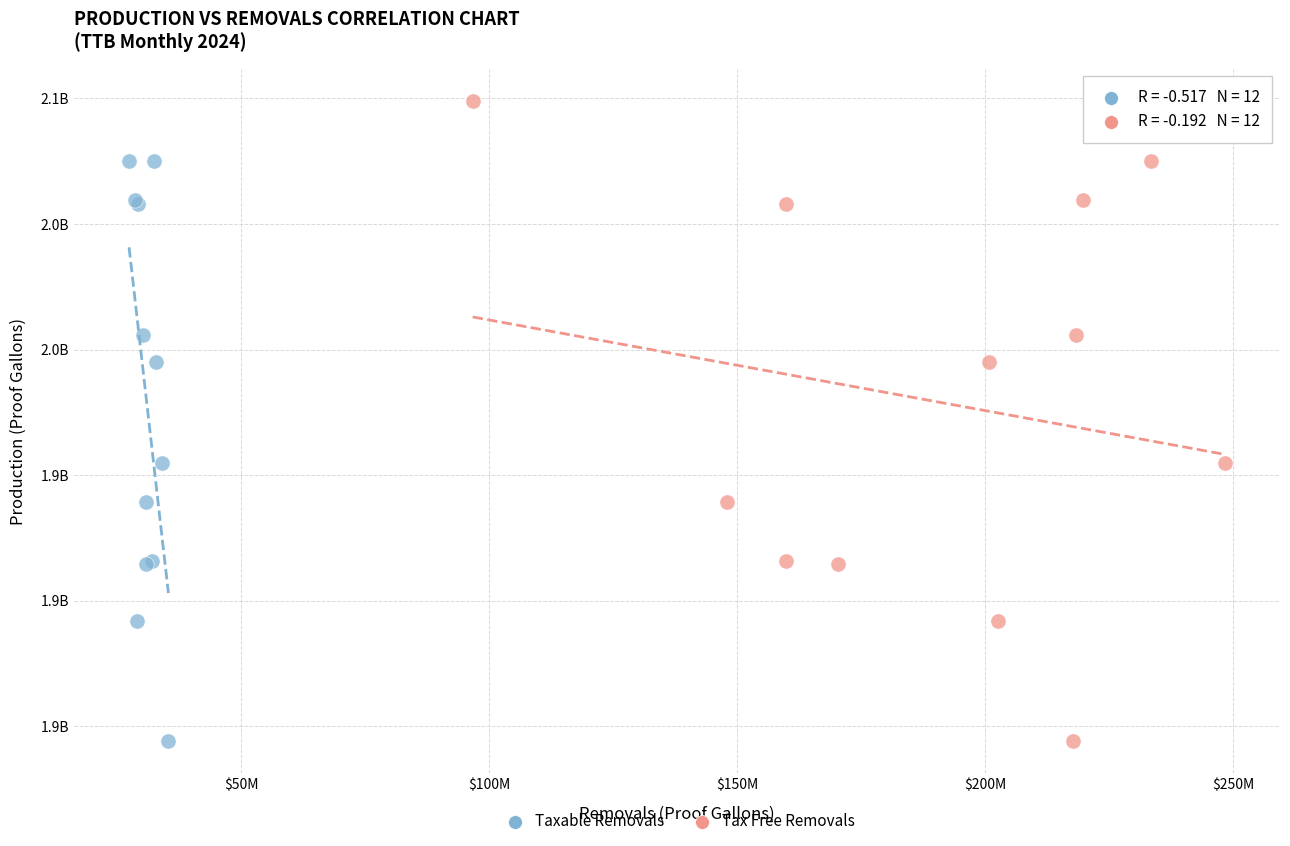

Which series reaches the maximum Y coordinate?

Tax Free Removals